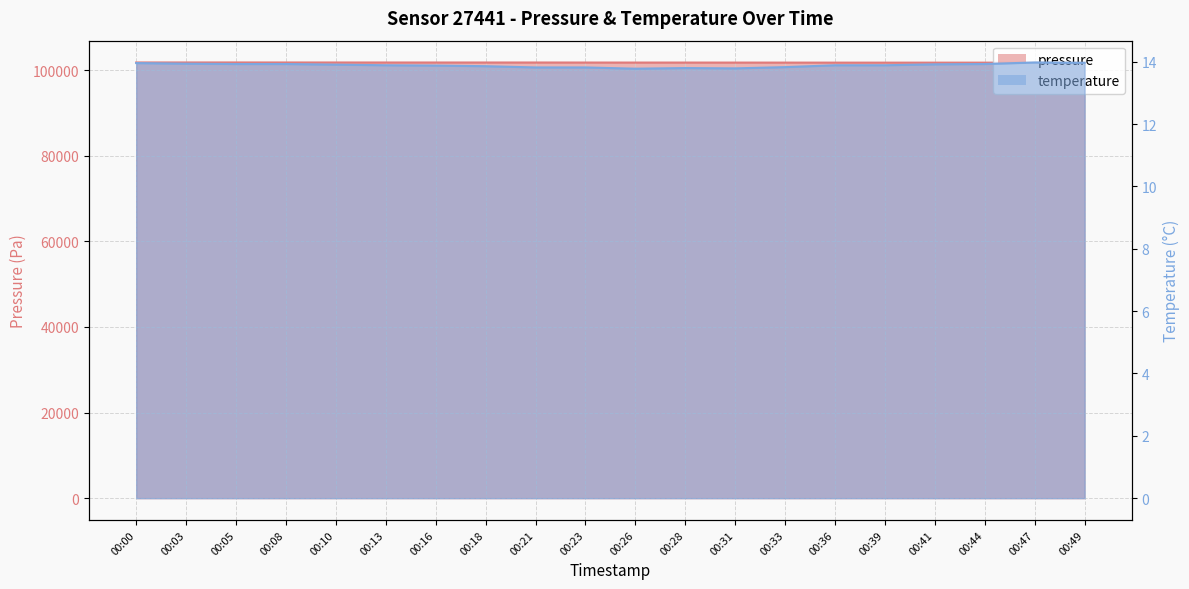

What is the average value of the temperature series?

13.9